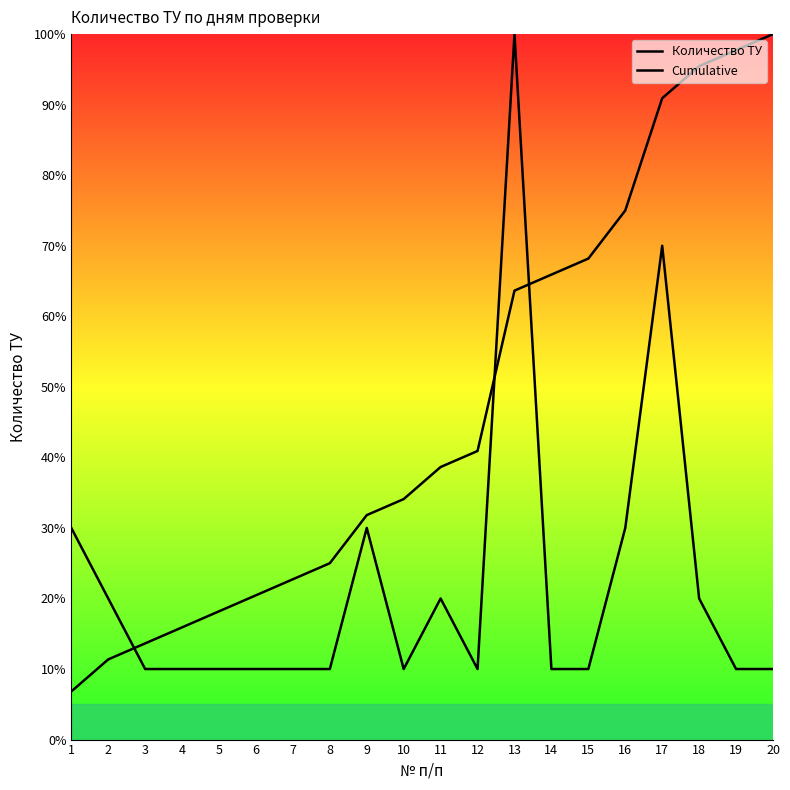

What is the highest value of the Cumulative series?

100.0